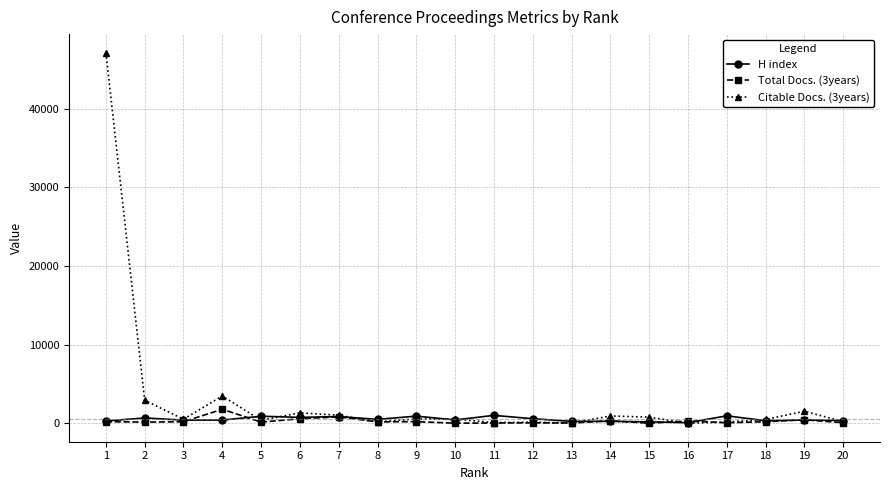

At which category is the sum across all series the highest?

1